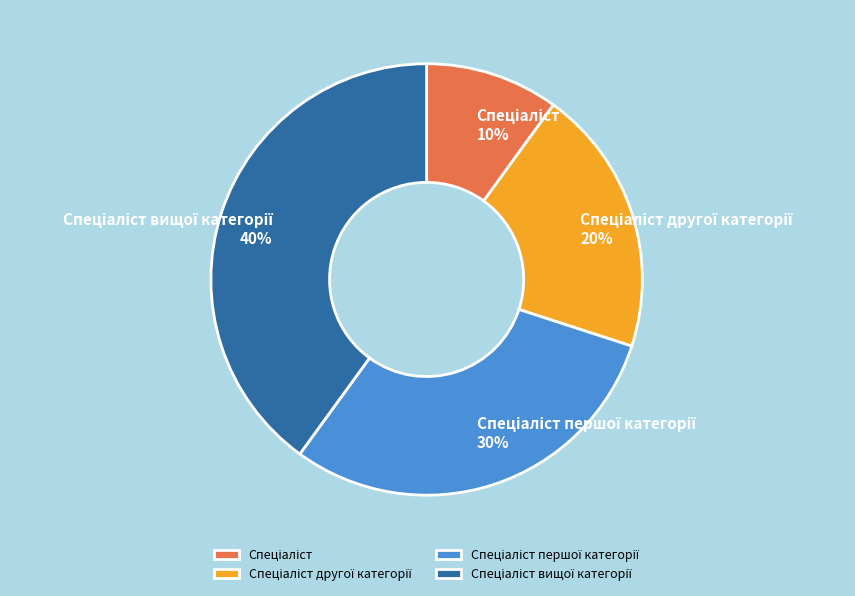

Is there any slice that represents more than half of the pie?

No